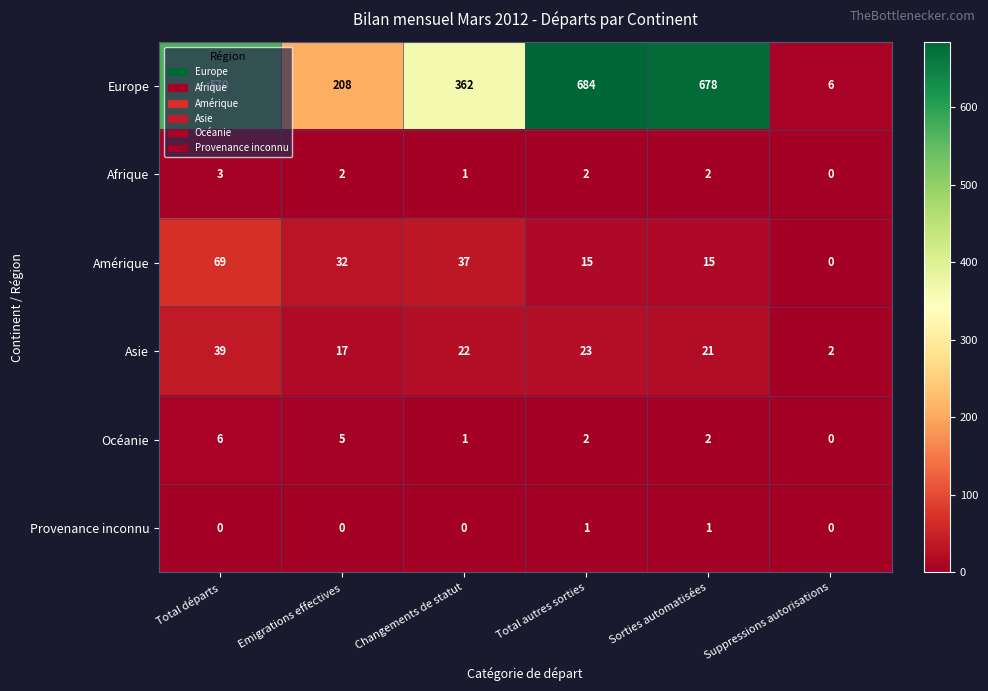

At which category is the sum across all series the highest?

Total autres sorties